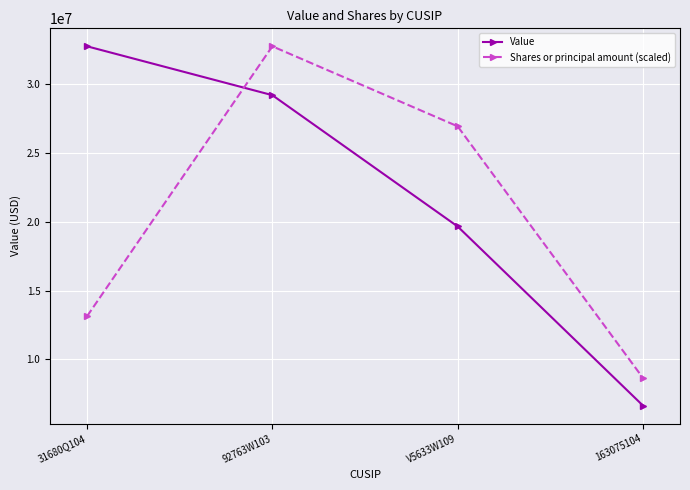

What are all the series names shown in the legend?

Value, Shares or principal amount (scaled)